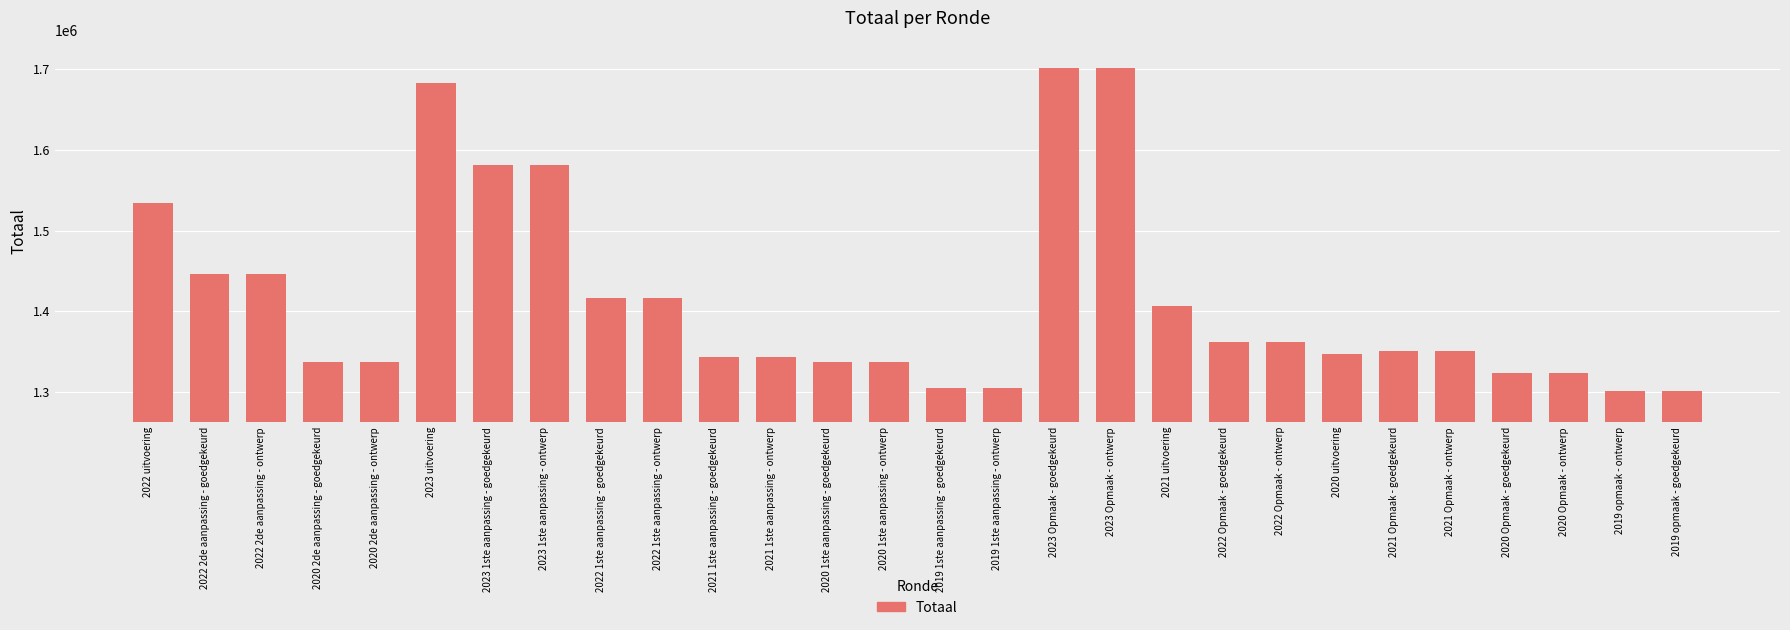

What is the maximum value shown in the chart?

1701512